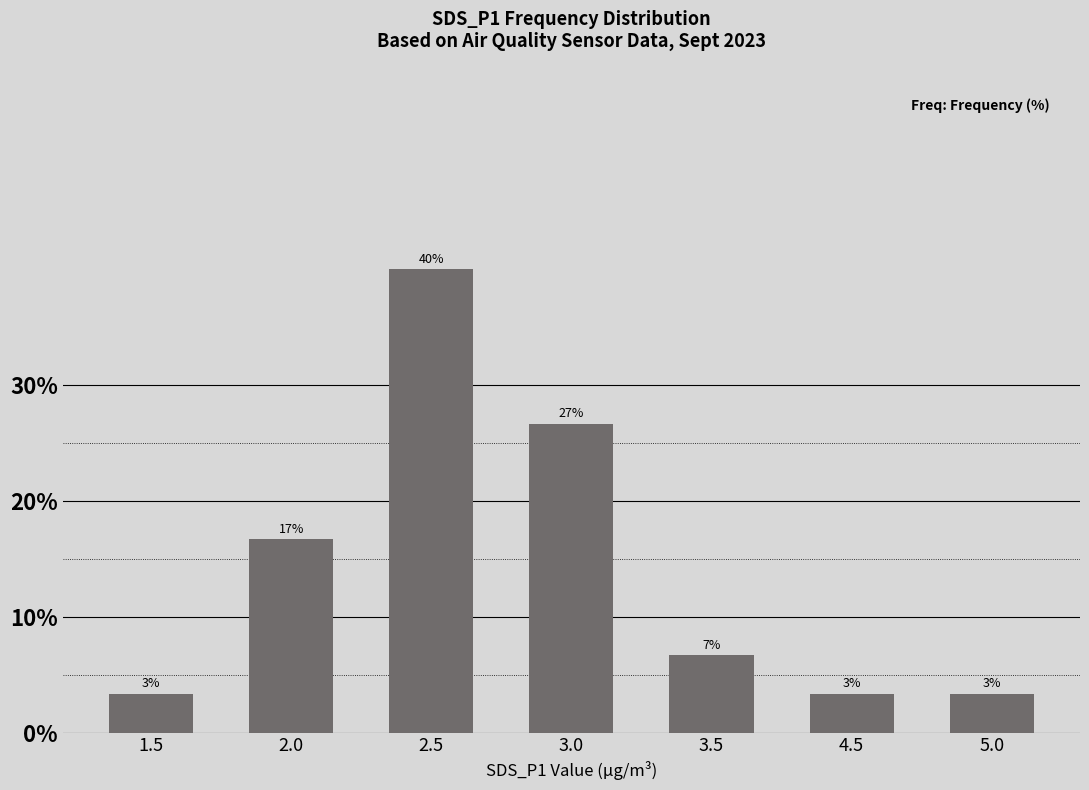

How many bars are there in total?

7